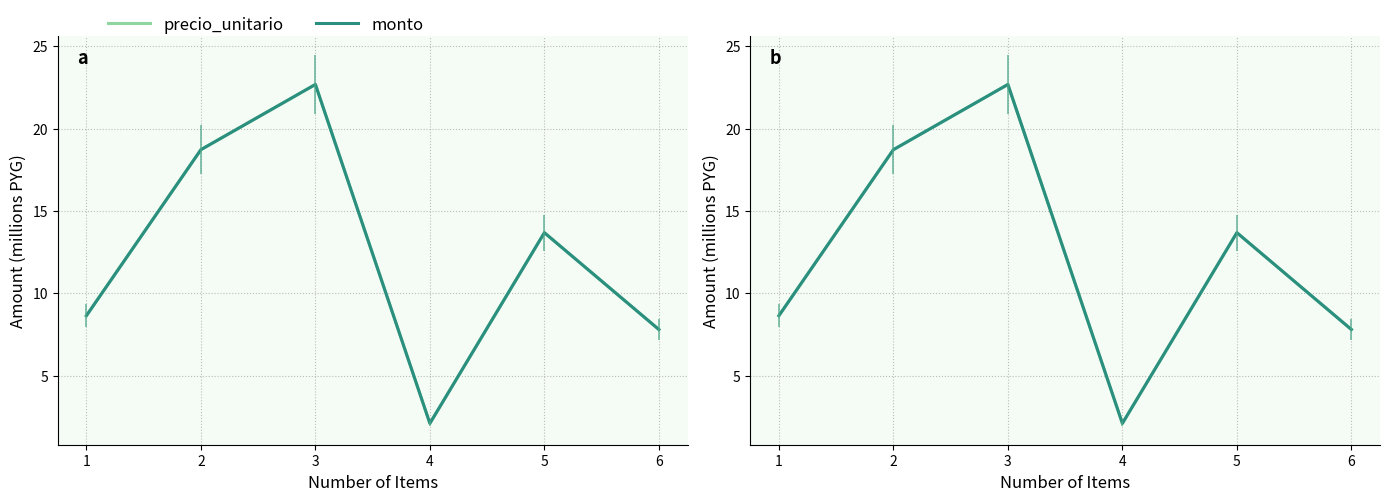

What is the value of the monto point at the 5th from the left?

13.7